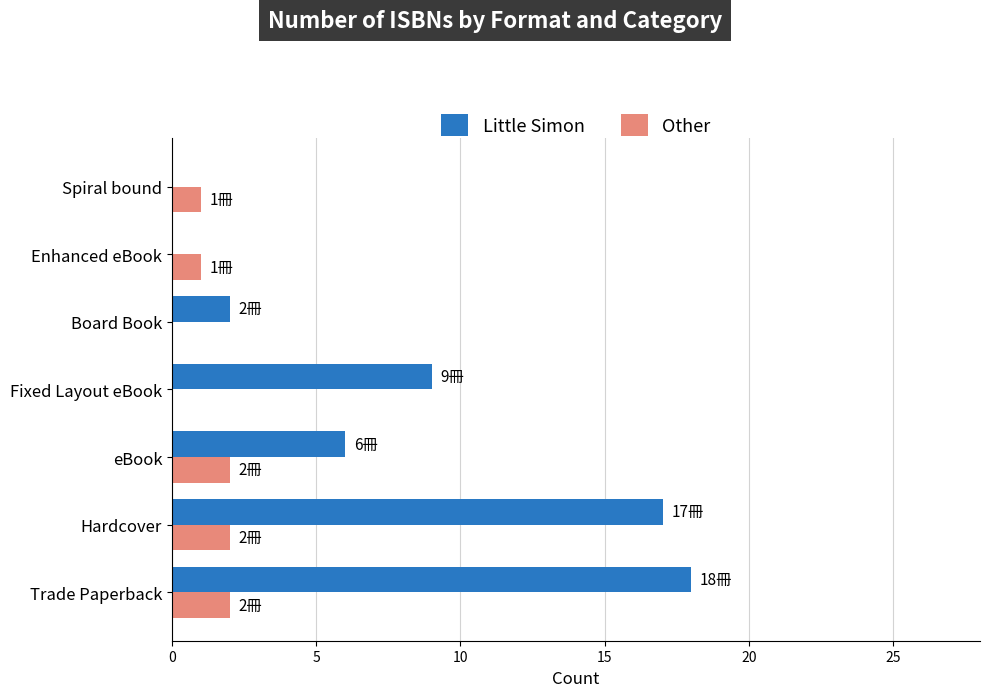

What is the maximum value for Little Simon?

18